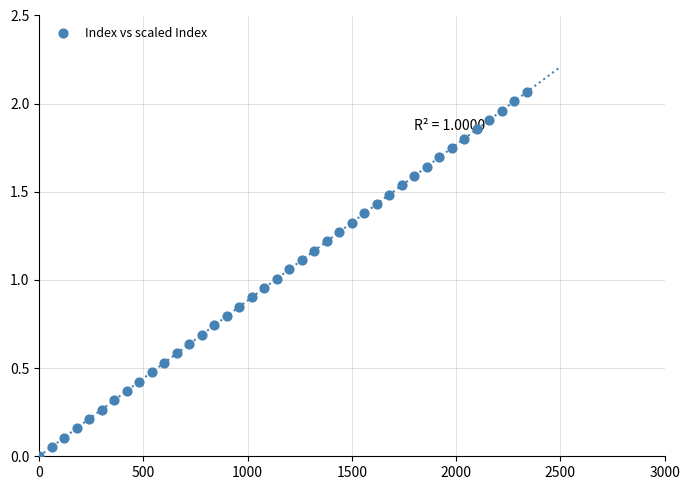

What is the range of X values (max minus min)?

2340.0